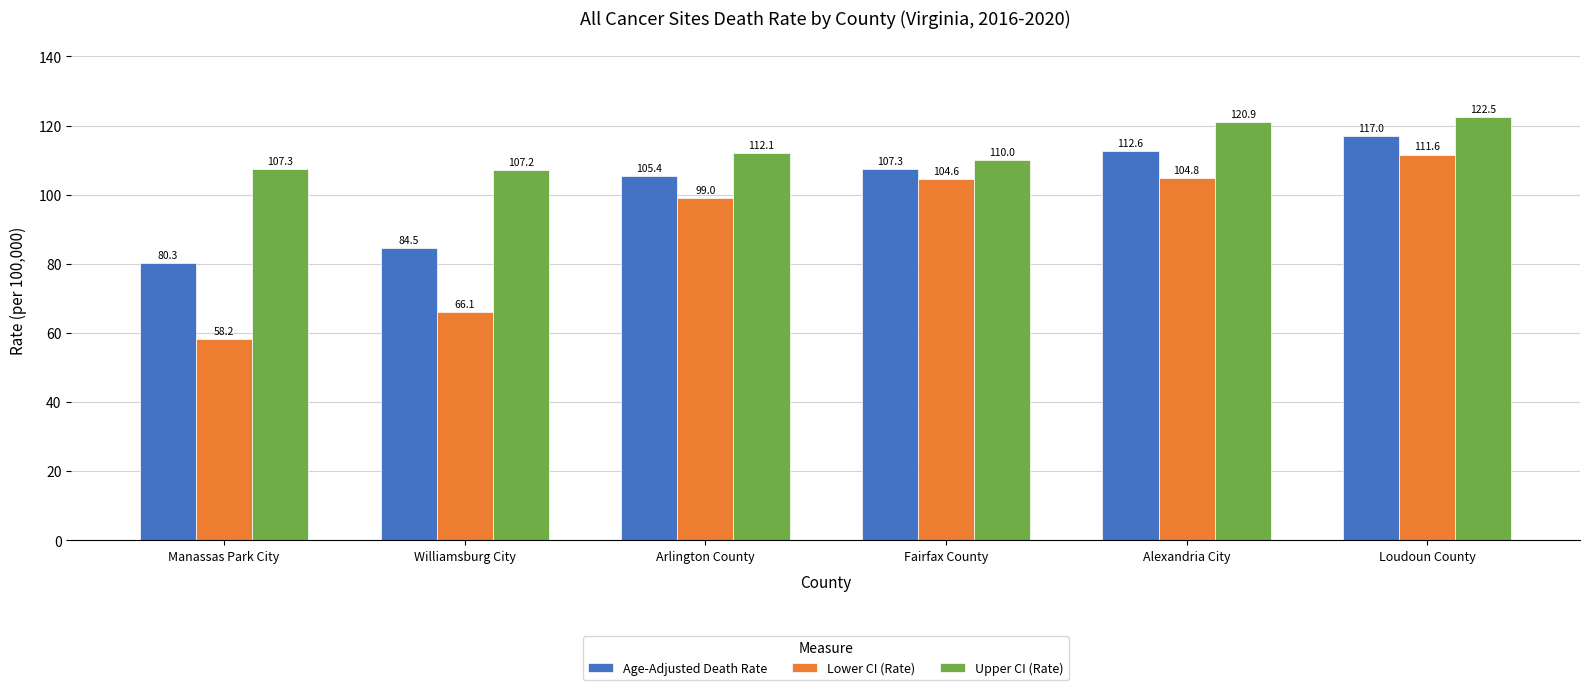

The Age-Adjusted Death Rate series shows 112.6 at Alexandria City. True or false?

True